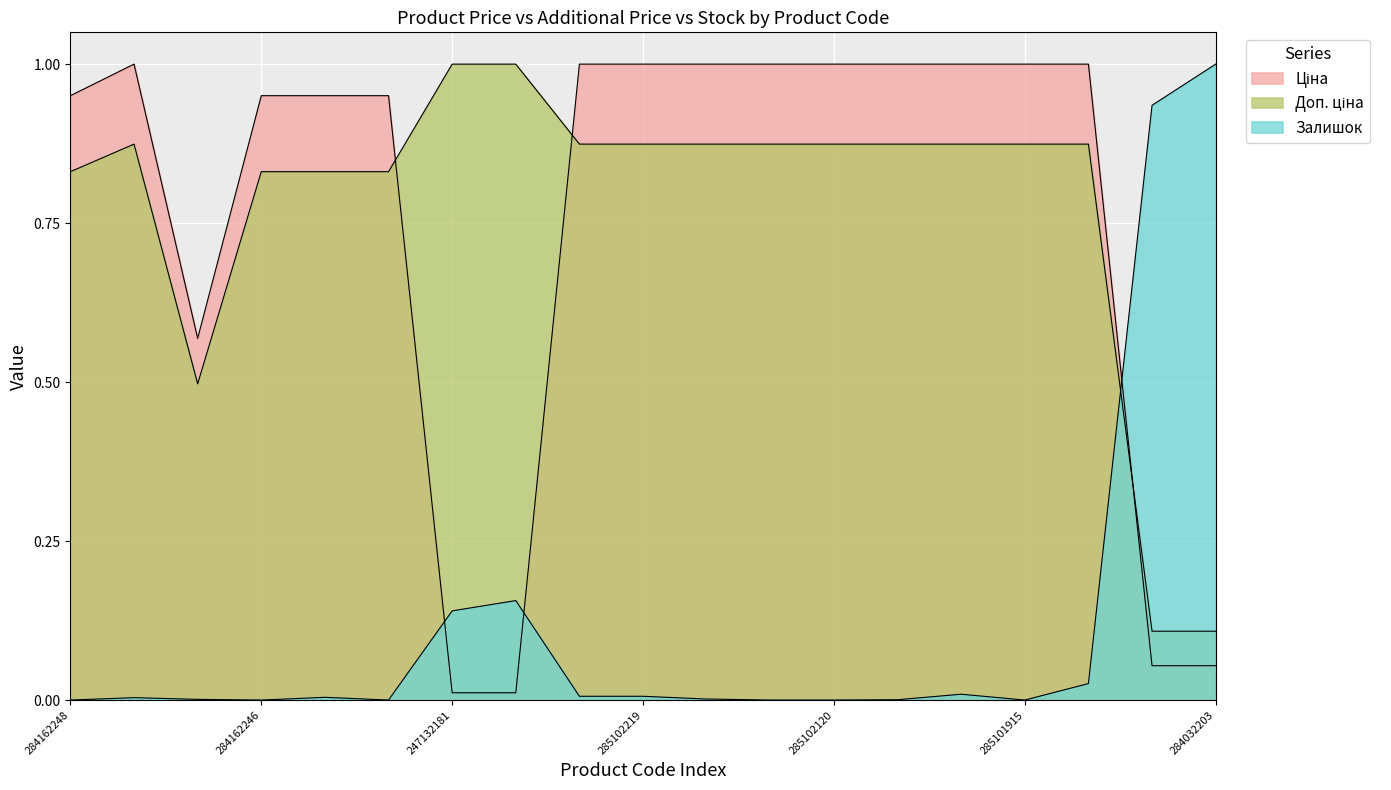

True or false: Доп. ціна has a value of 1.2 at 285102219.

False